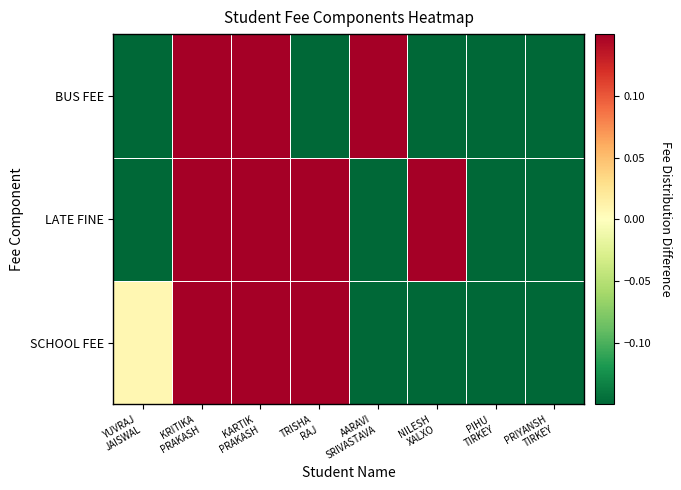

What is the difference between the highest and lowest values at AARAVI
SRIVASTAVA?

1.2